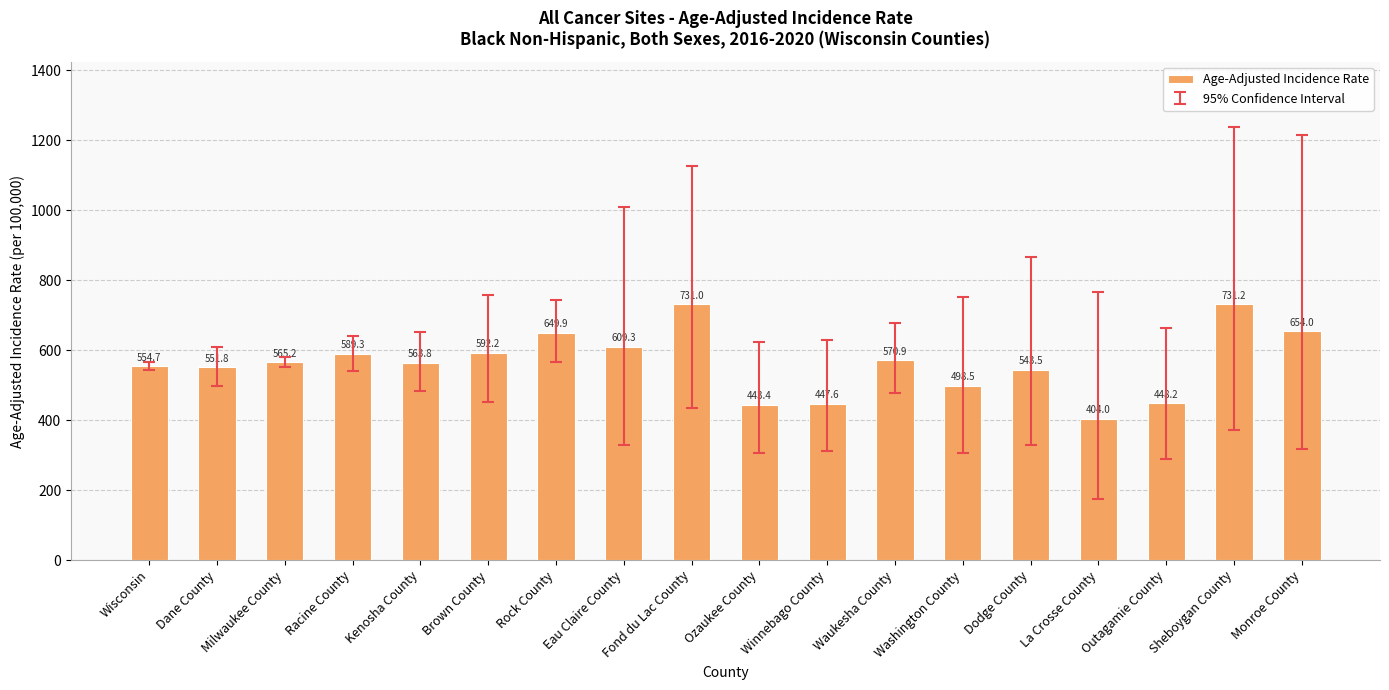

Reading left to right, extract all data points from this chart.

Wisconsin=554.7	Dane County=551.8	Milwaukee County=565.2	Racine County=589.3	Kenosha County=563.8	Brown County=592.2	Rock County=649.9	Eau Claire County=609.3	Fond du Lac County=731.0	Ozaukee County=443.4	Winnebago County=447.6	Waukesha County=570.9	Washington County=498.5	Dodge County=543.5	La Crosse County=404.0	Outagamie County=448.2	Sheboygan County=731.2	Monroe County=654.0